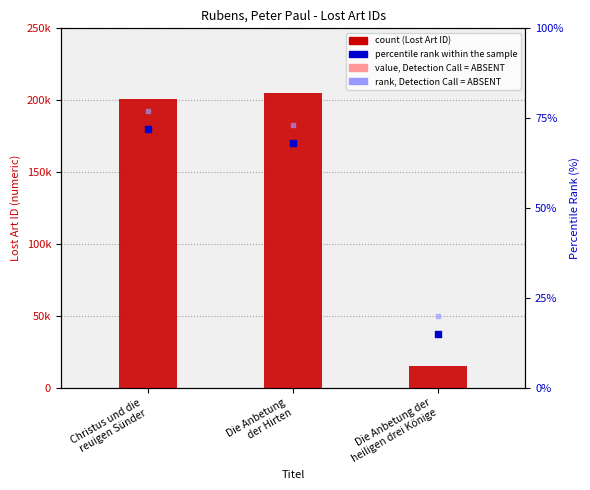

Is the value of percentile rank within the sample at Die Anbetung
der Hirten greater than the value of Lost Art ID at Christus und die
reuigen Sünder?

No